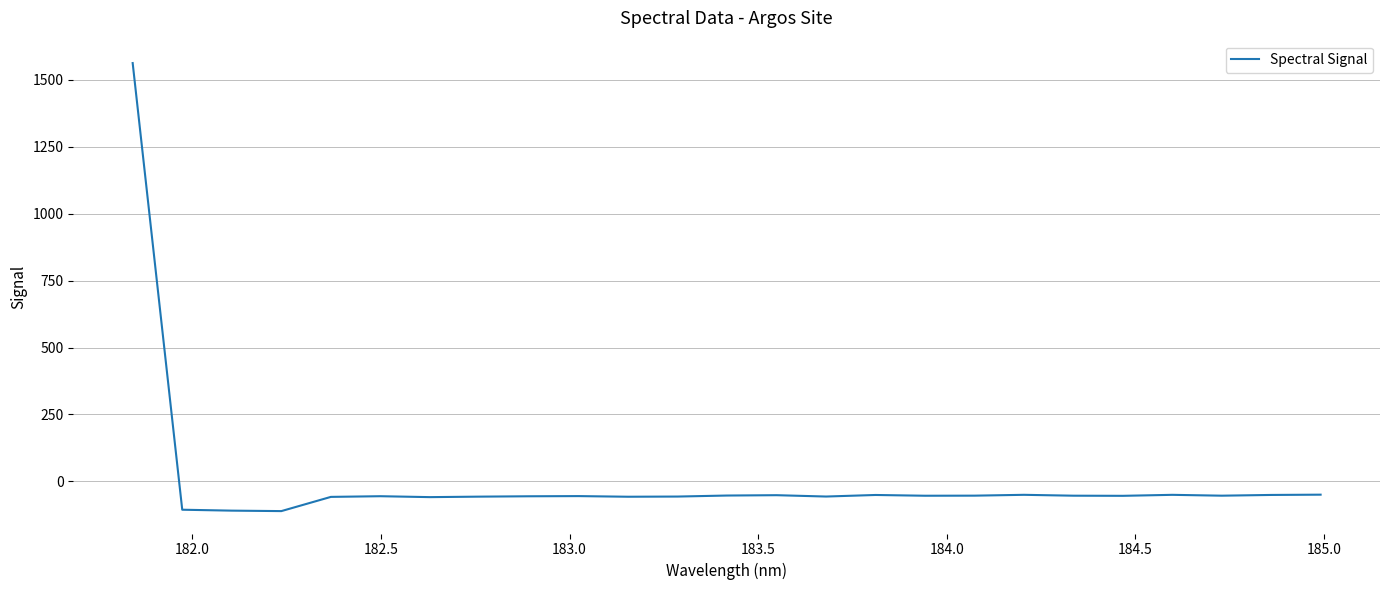

What is the smallest value displayed?

-110.8